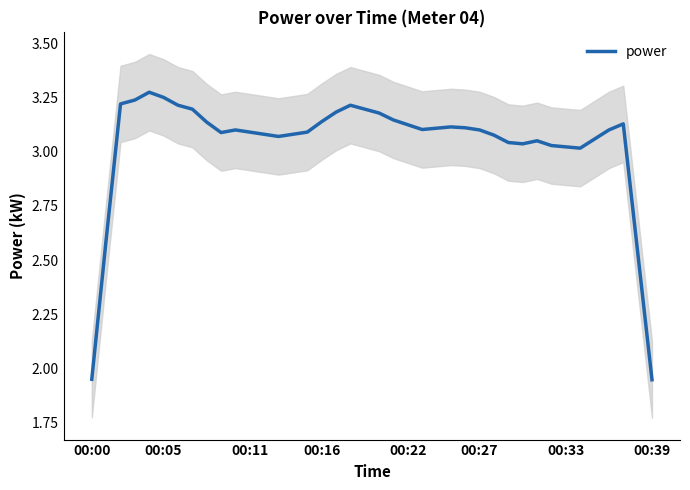

What value does the data have at 36?

3.1